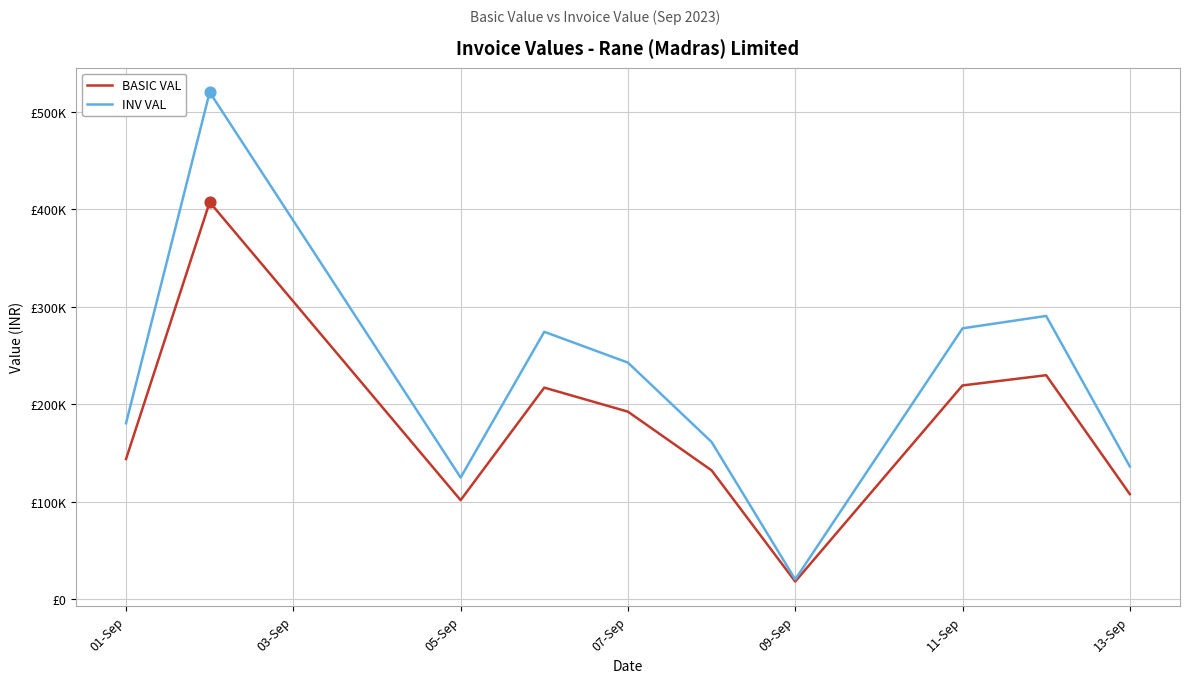

At how many categories does at least one series exceed 74774?

9